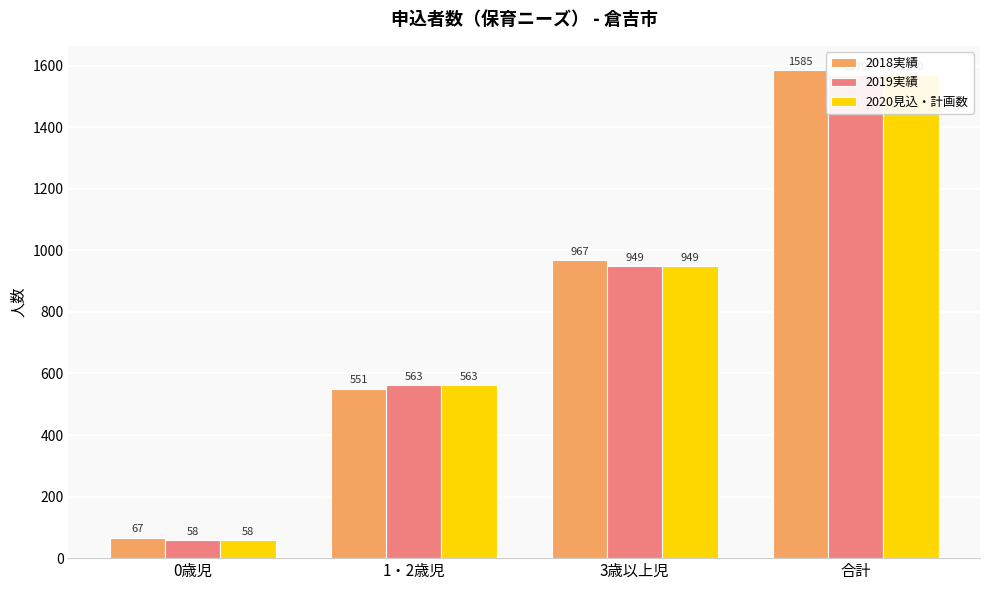

Count the 2020見込・計画数 values in the range 563 to 1570.

3